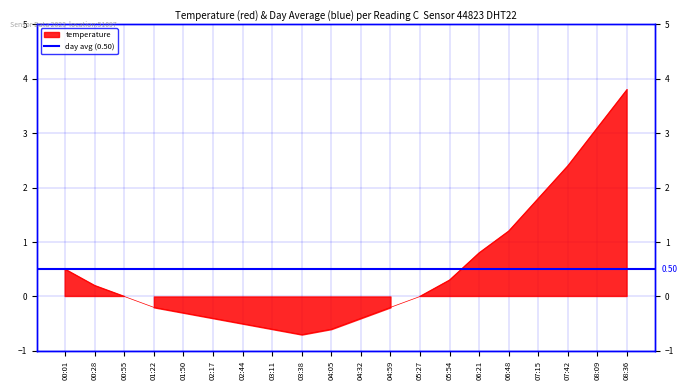

List the labels in order of value, smallest first.

03:38, 03:11, 04:05, 02:44, 02:17, 04:32, 01:50, 01:22, 04:59, 00:55, 05:27, 00:28, 05:54, 00:01, 06:21, 06:48, 07:15, 07:42, 08:09, 08:36